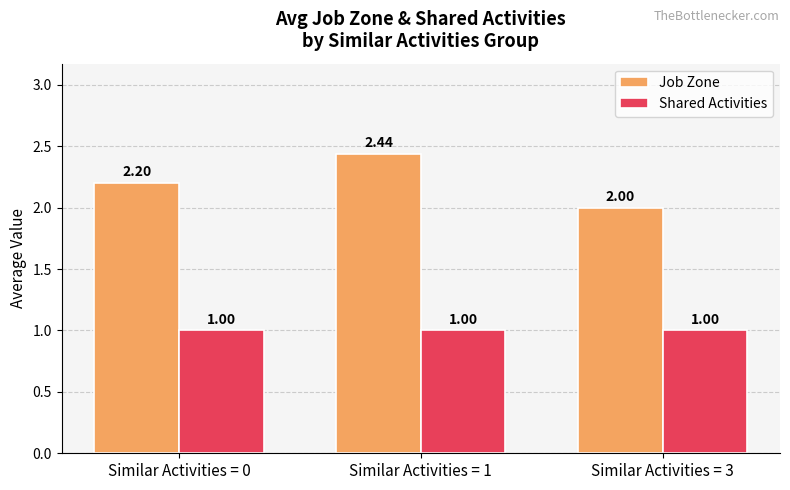

Which series changed the most between Similar Activities = 1 and Similar Activities = 3?

Job Zone